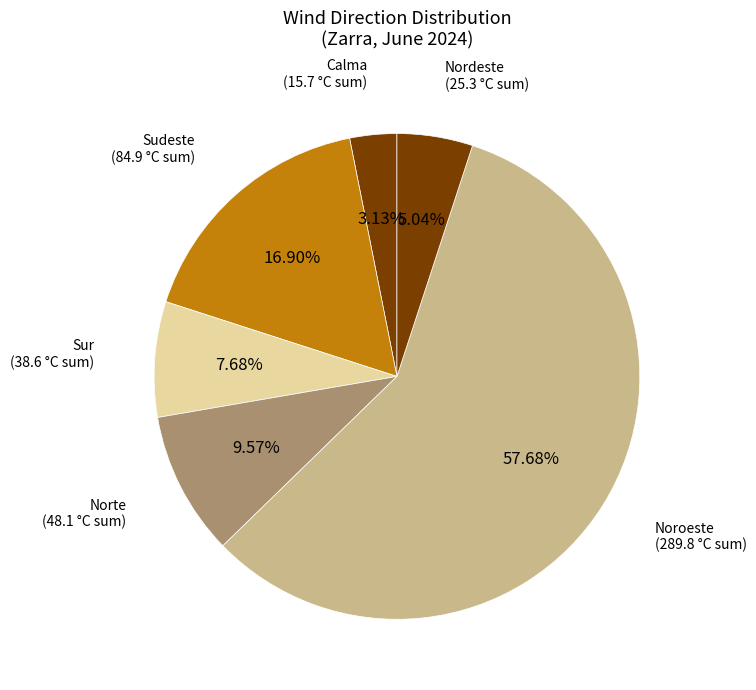

What is the largest slice in the pie chart?

Noroeste